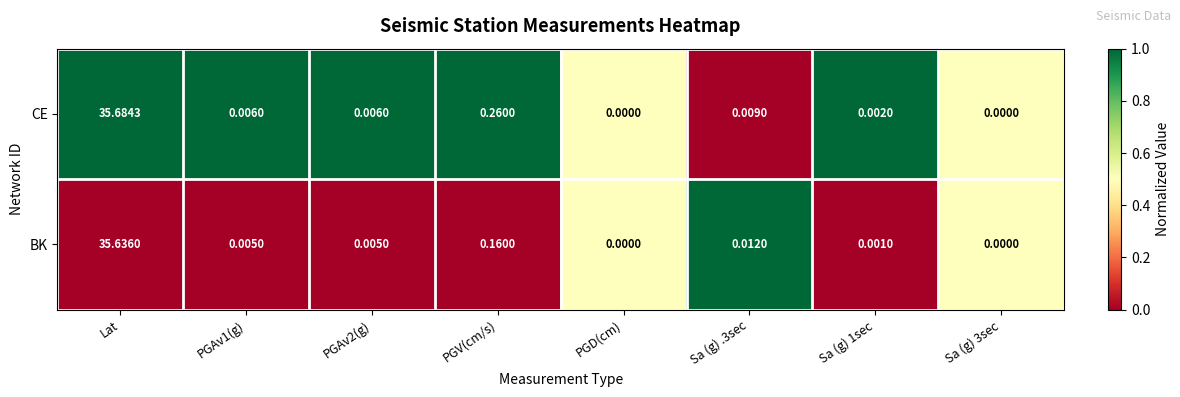

At which label is BK closest to 17?

PGV(cm/s)